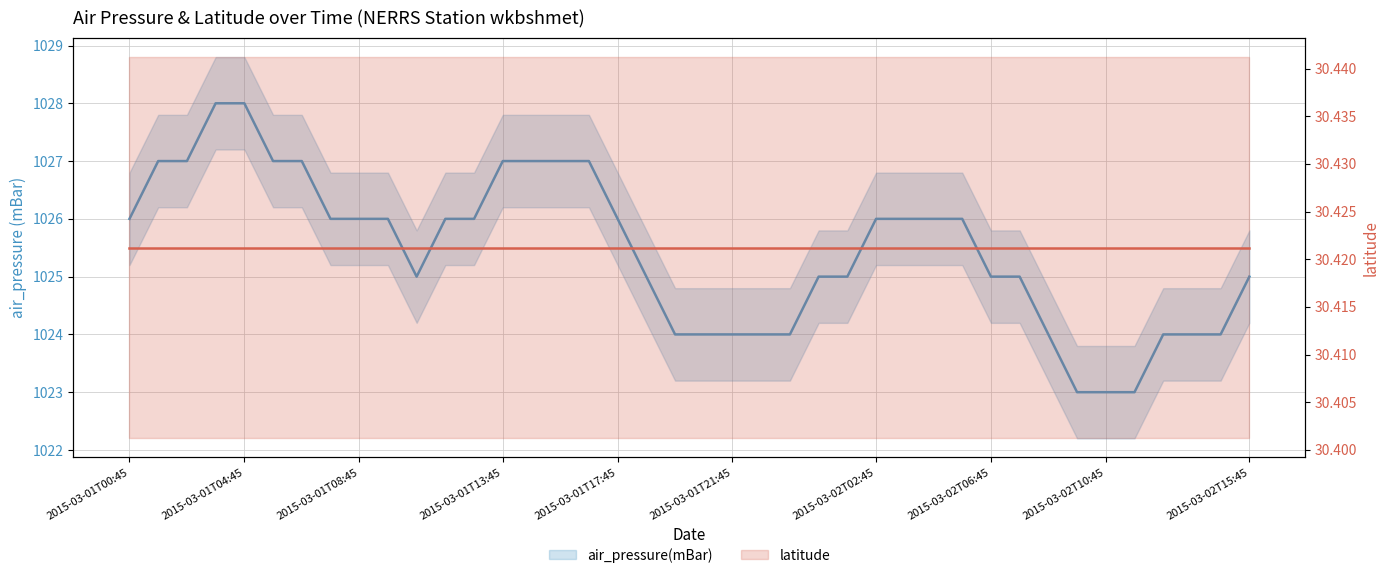

What is the value of the latitude point at the 7th from the left?

30.4